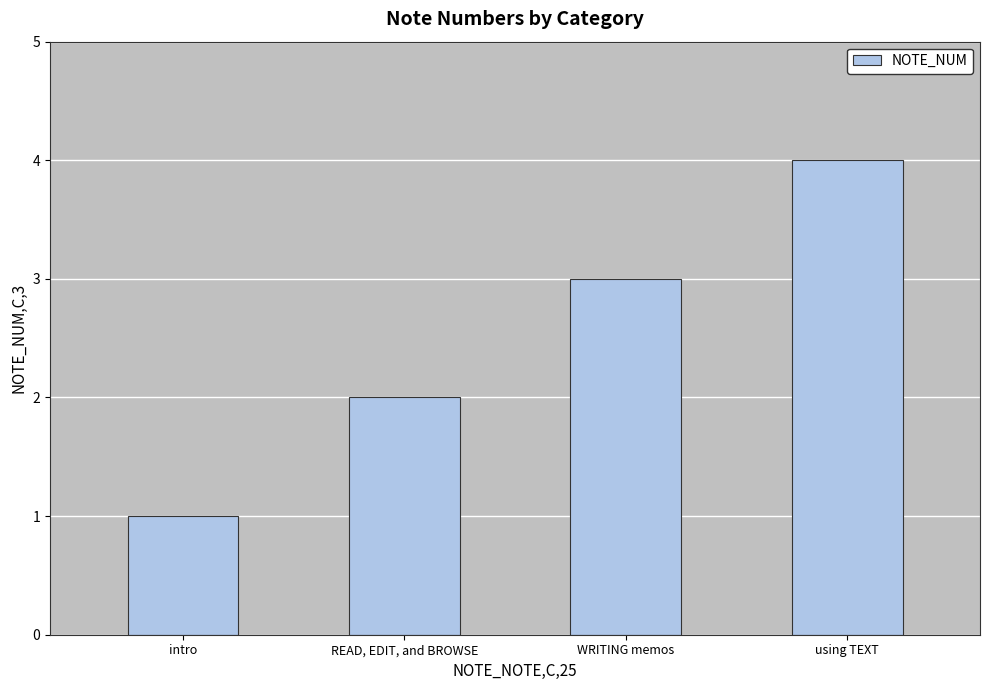

List the labels in order of value, smallest first.

intro, READ, EDIT, and BROWSE, WRITING memos, using TEXT